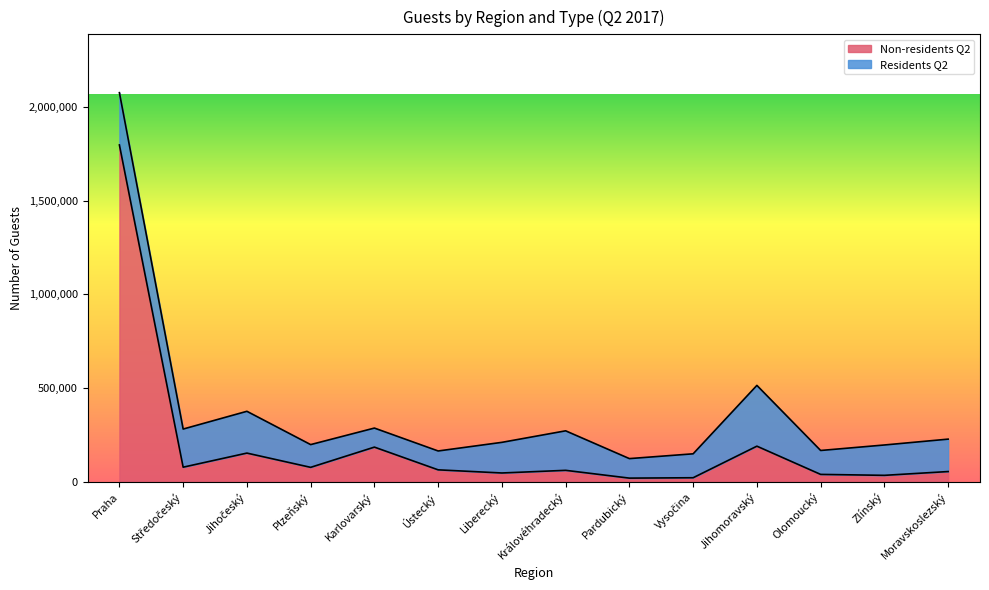

What is the value of the 4th point from the left?

76076